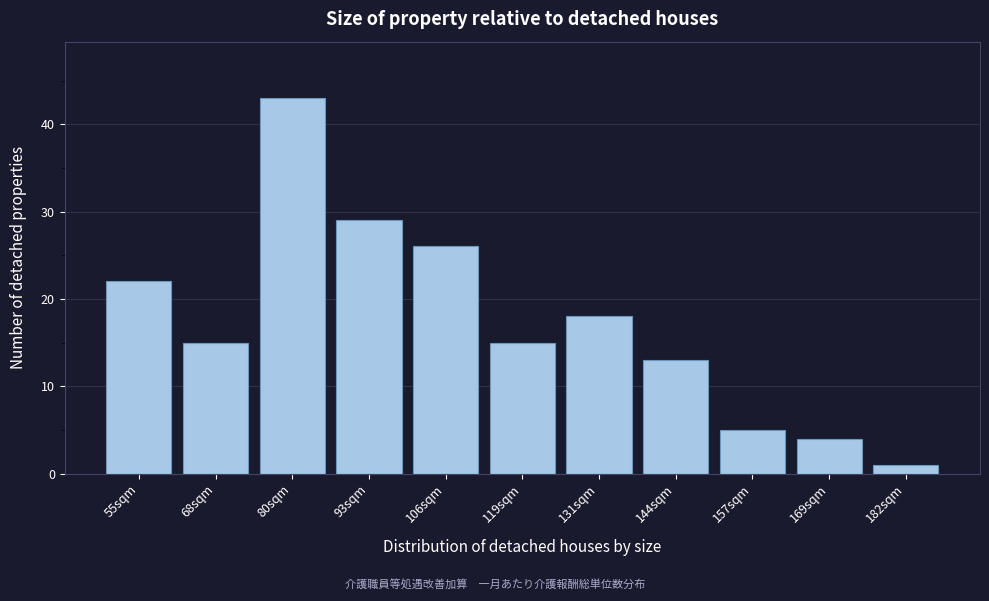

Reading right to left, extract all data points from this chart.

182sqm=1	169sqm=4	157sqm=5	144sqm=13	131sqm=18	119sqm=15	106sqm=26	93sqm=29	80sqm=43	68sqm=15	55sqm=22